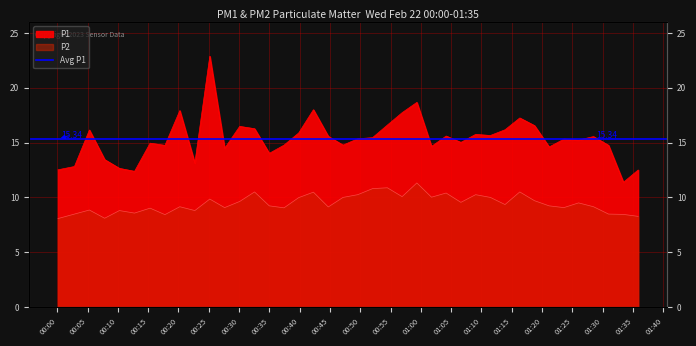

Between 2023-02-22T00:12:45 and 2023-02-22T00:44:43, which series saw the biggest shift?

P1